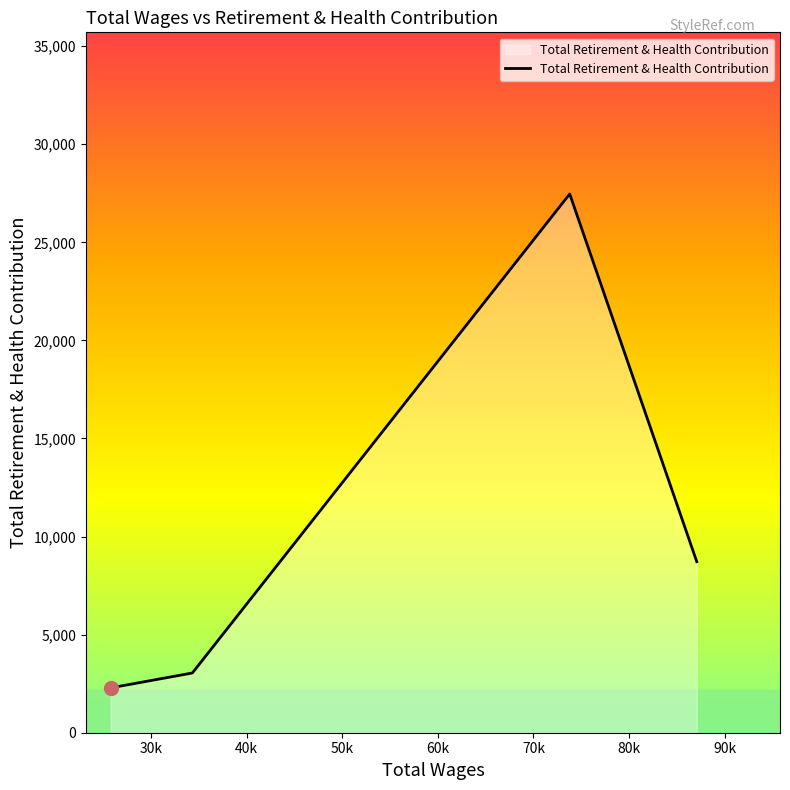

What is the sum of all values?

41515